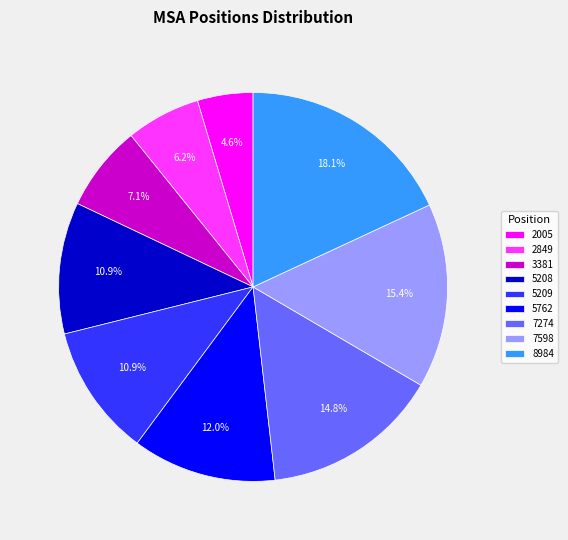

To the nearest percent, what is the combined percentage of 5208 and 8984?

29%